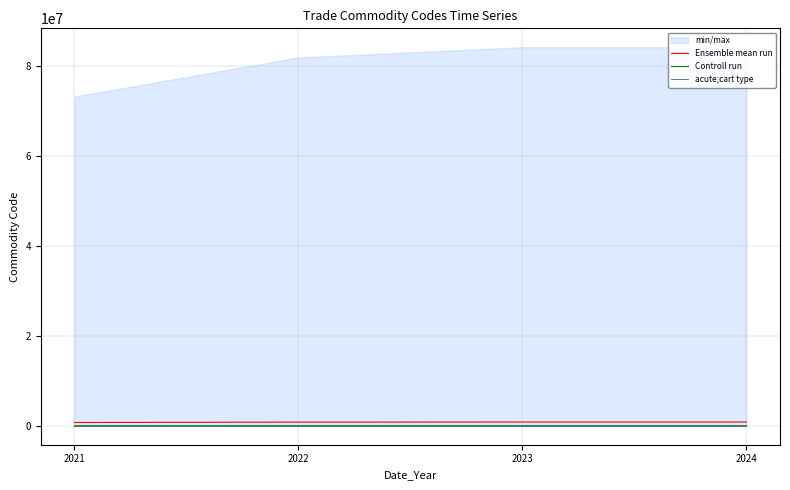

True or false: Ensemble mean run and acute;cart type intersect in this chart.

False